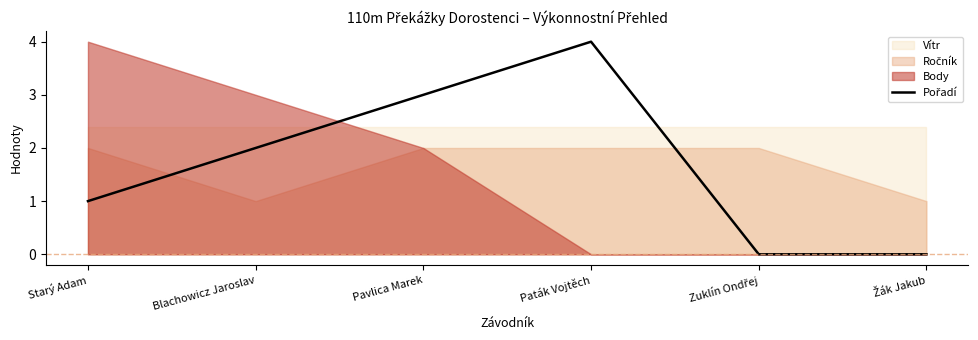

At which label is the value closest to 2?

Blachowicz Jaroslav